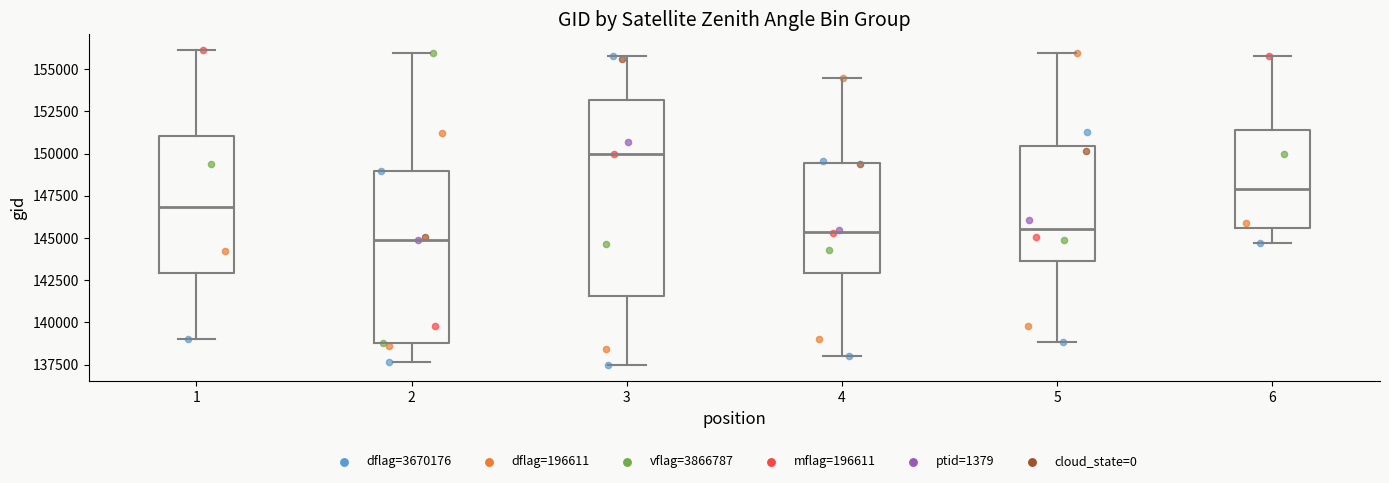

Reading left to right, read every box against the y-axis: the position of its median line, the range the box covers, and the ends of its whiskers. The values are not printed on the chart, so give them approximately, as read against the axis.

1: median 147000, box 143000 to 151000, whiskers 139000 to 156000
2: median 145000, box 139000 to 149000, whiskers 137500 to 156000
3: median 150000, box 141500 to 153000, whiskers 137500 to 156000
4: median 145500, box 143000 to 149500, whiskers 138000 to 154500
5: median 145500, box 143500 to 150500, whiskers 139000 to 156000
6: median 148000, box 145500 to 151500, whiskers 144500 to 156000